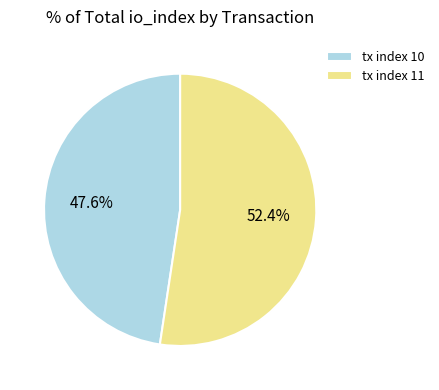

Combined, do tx index 11 and tx index 10 account for over 50%?

Yes